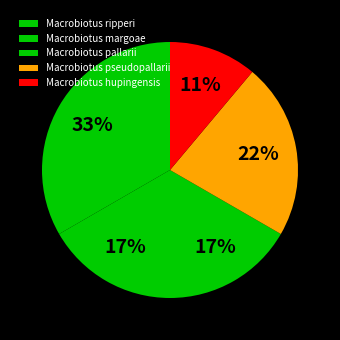

Which category has the smallest portion of the pie?

Macrobiotus hupingensis